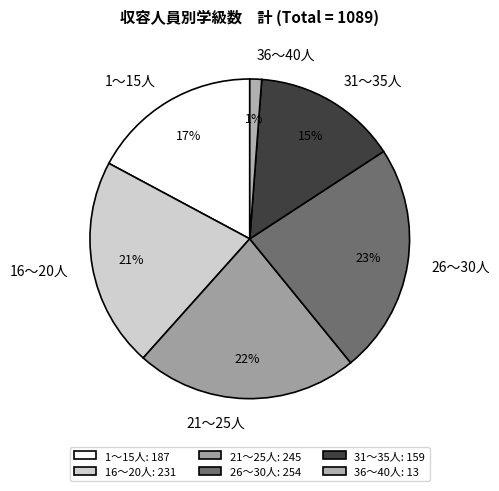

Which category has the smallest portion of the pie?

36～40人